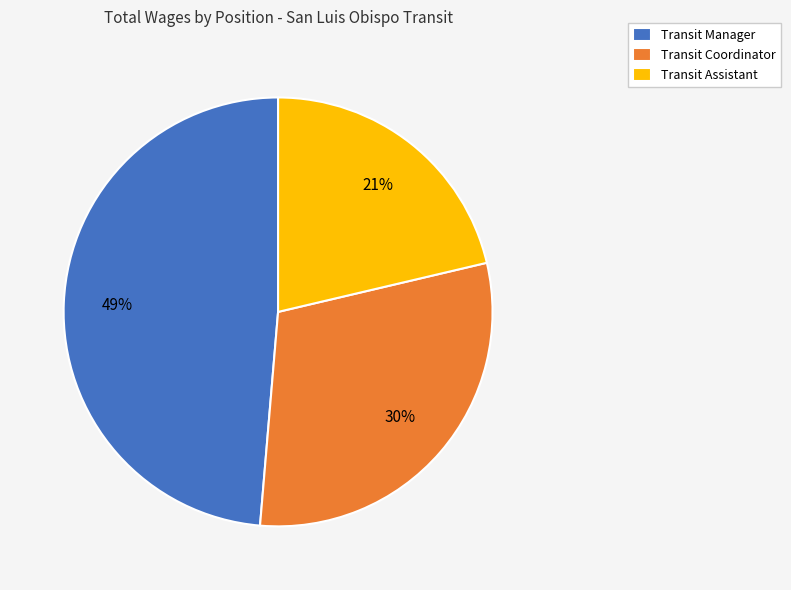

Does Transit Coordinator account for over 50% of the chart?

No